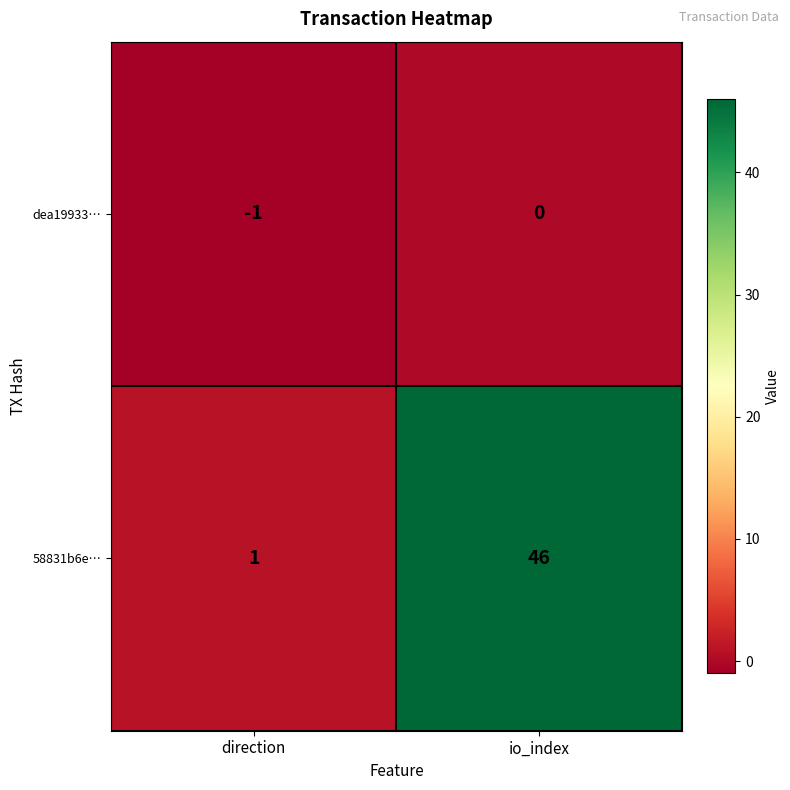

Rank the series at direction from lowest to highest value.

dea19933…, 58831b6e…